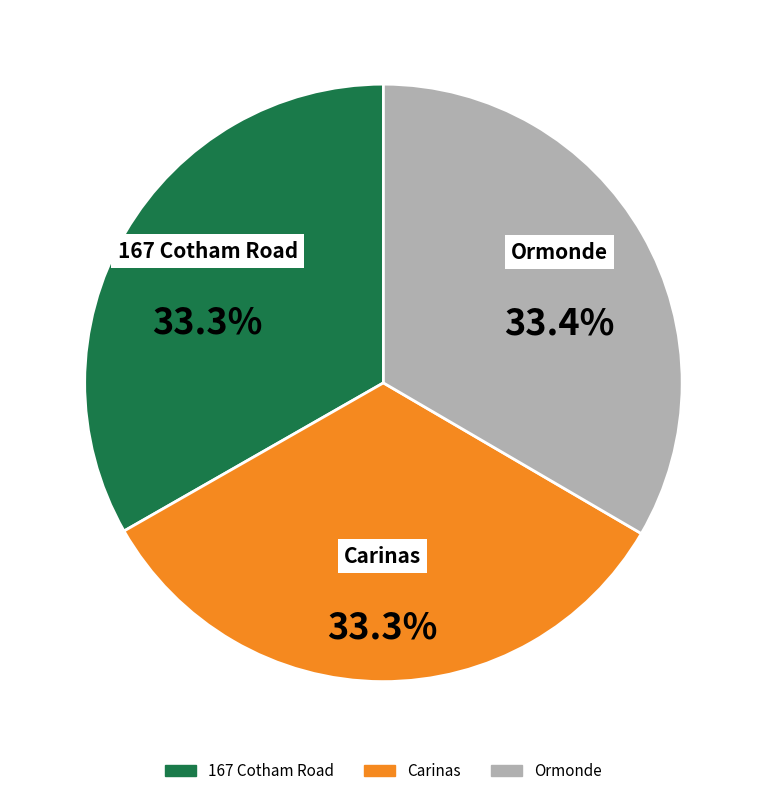

What is the ratio of the value at Ormonde to the value at Carinas?

1.0